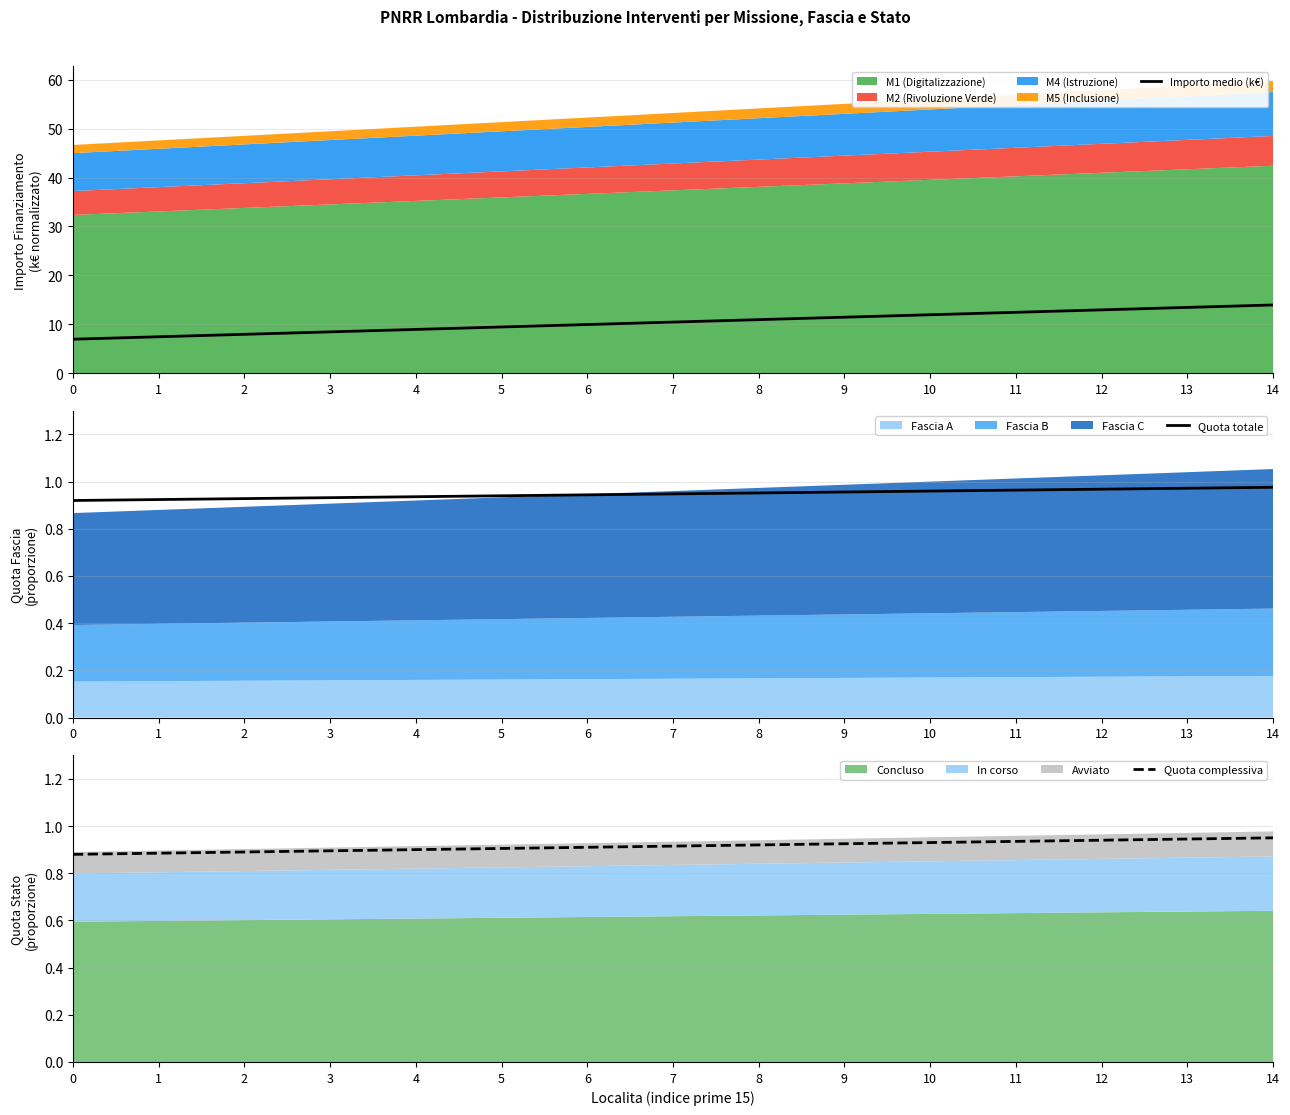

Between 13 and 3, which is larger?

13